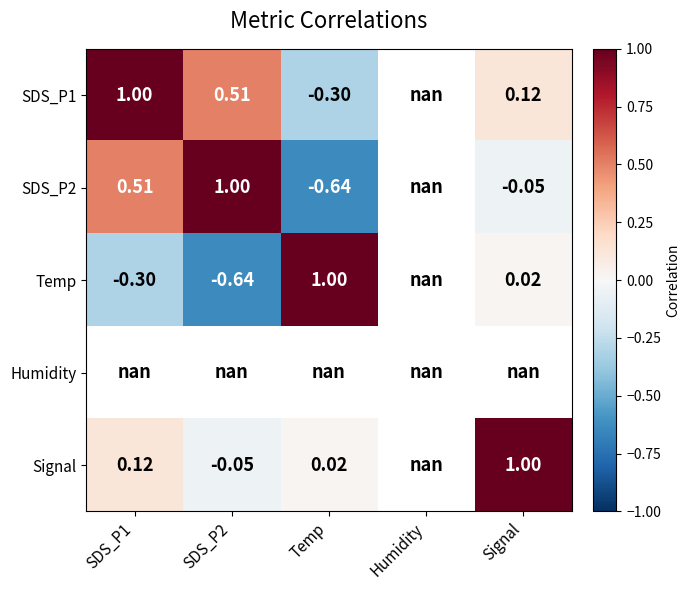

What is the spread (max minus min) of values at Temp?

1.6